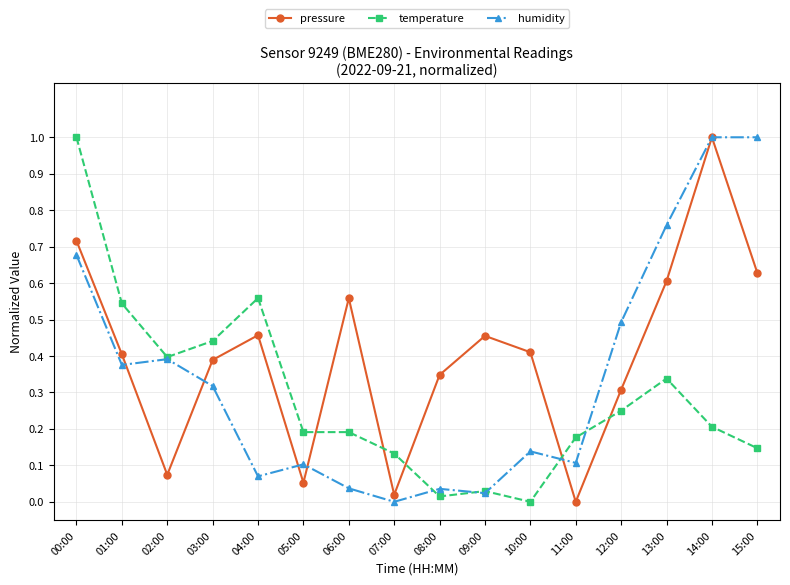

Which series changed the most between 00:00 and 02:00?

pressure